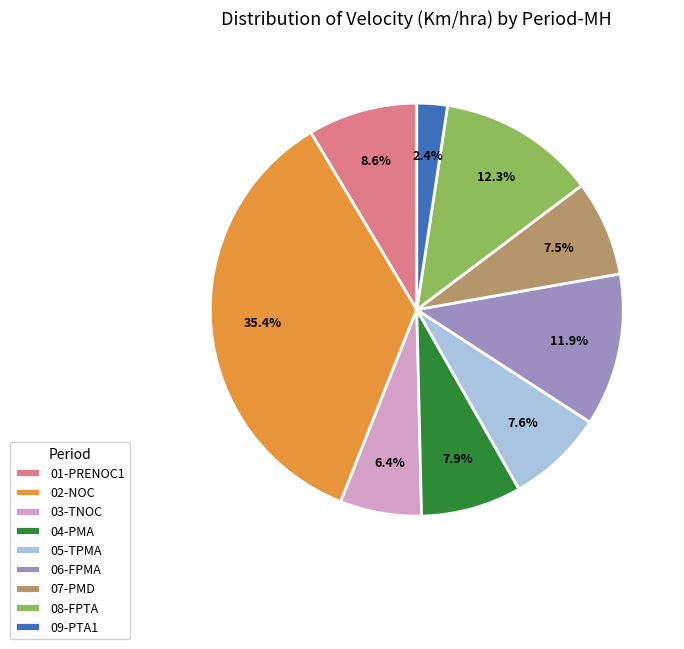

Which category has the smallest portion of the pie?

09-PTA1